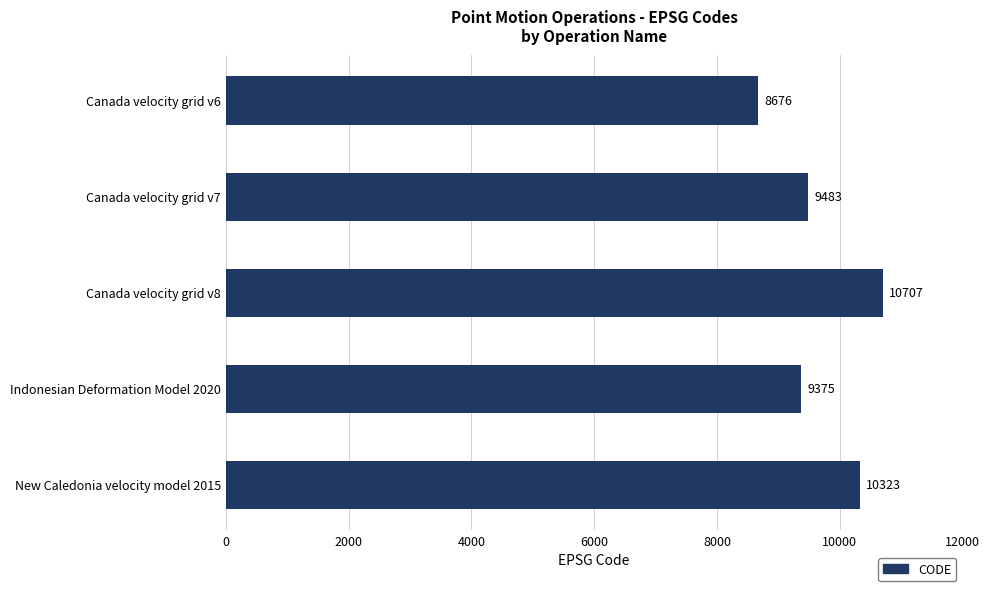

List the labels in order of value, largest first.

Canada velocity grid v8, New Caledonia velocity model 2015, Canada velocity grid v7, Indonesian Deformation Model 2020, Canada velocity grid v6